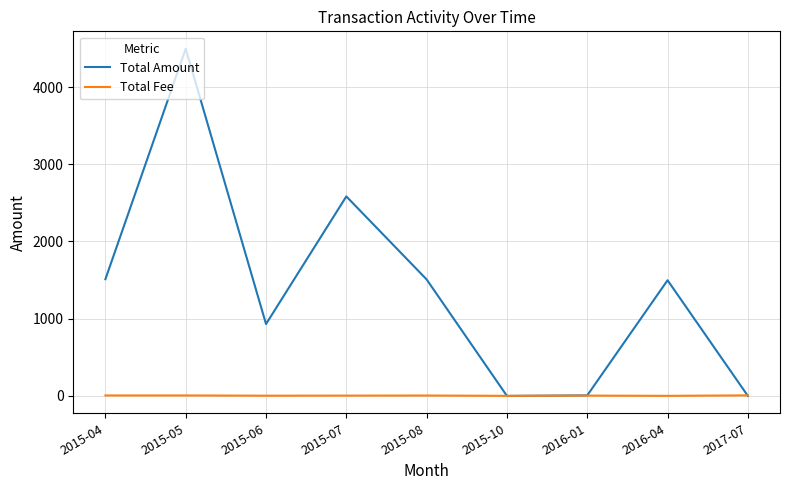

The value of Total Amount at 2017-07 is -1938.8. True or false?

False